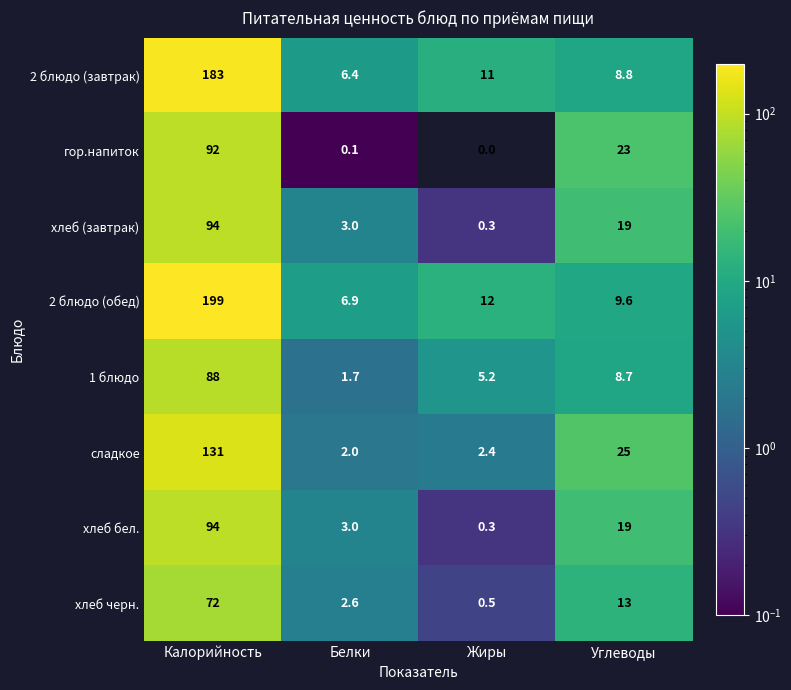

Rank the categories by гор.напиток value from lowest to highest.

Жиры, Белки, Углеводы, Калорийность